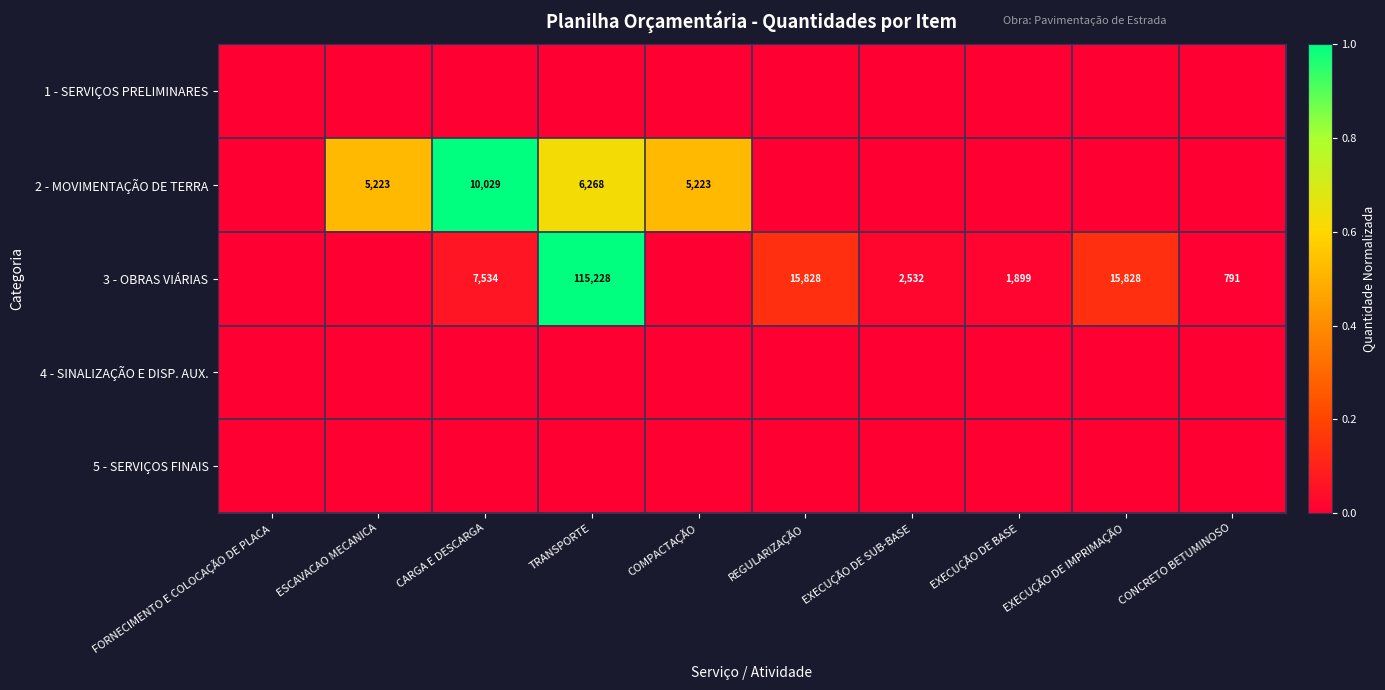

True or false: 2 - MOVIMENTAÇÃO DE TERRA has a value of 7312 at ESCAVACAO MECANICA.

False